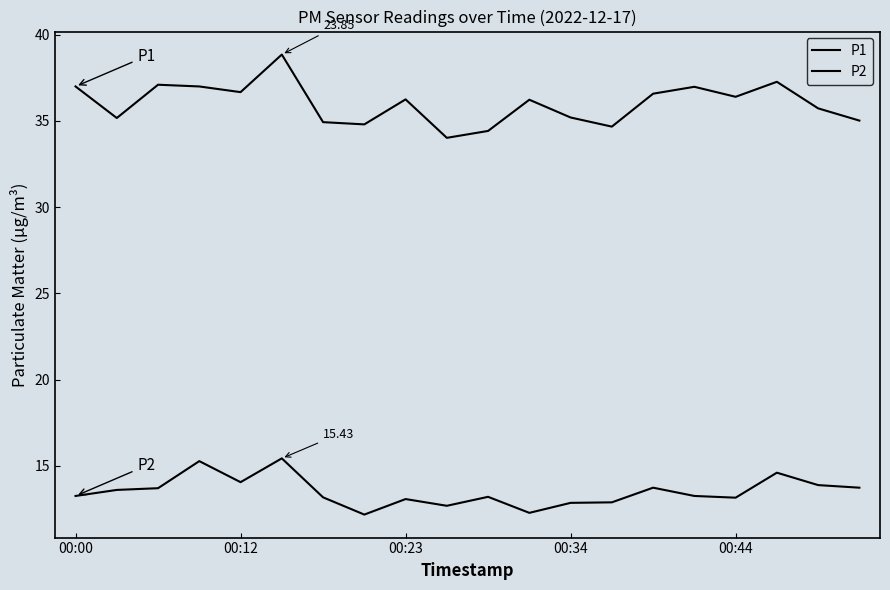

Does the chart have visible grid lines?

No